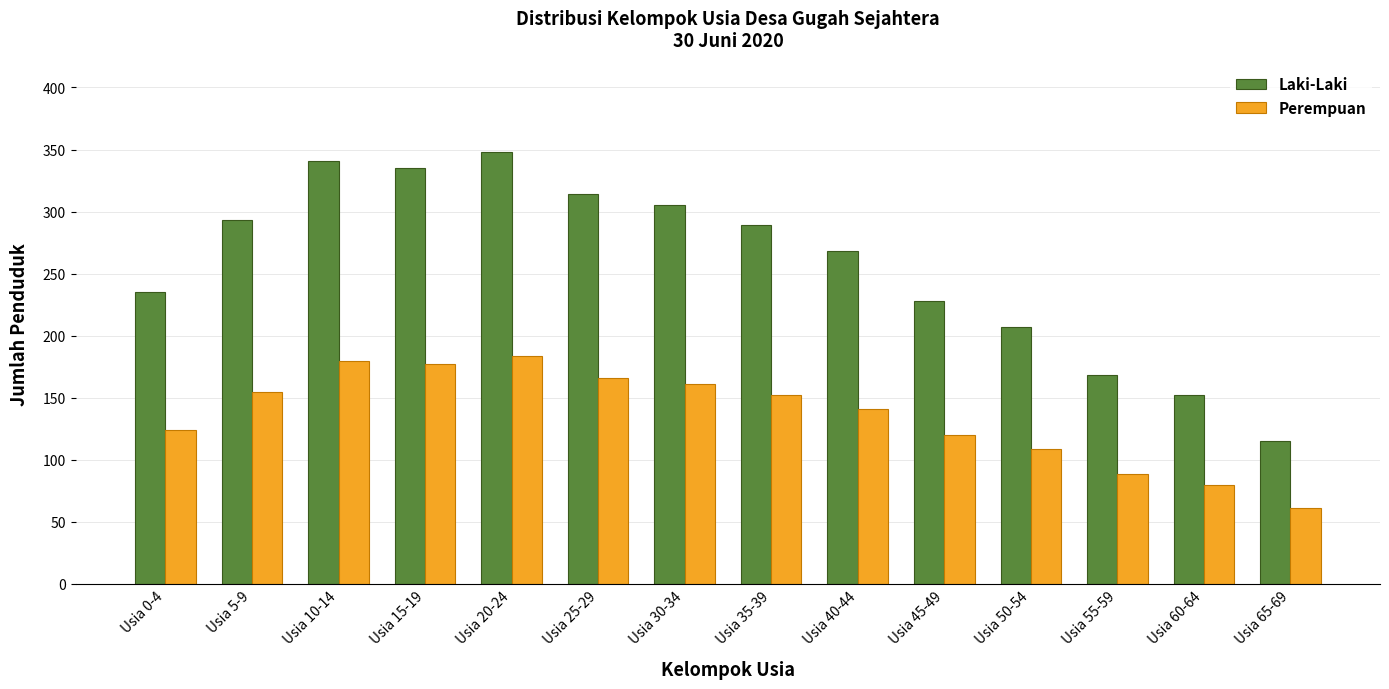

Which series changed the most between Usia 15-19 and Usia 20-24?

Laki-Laki